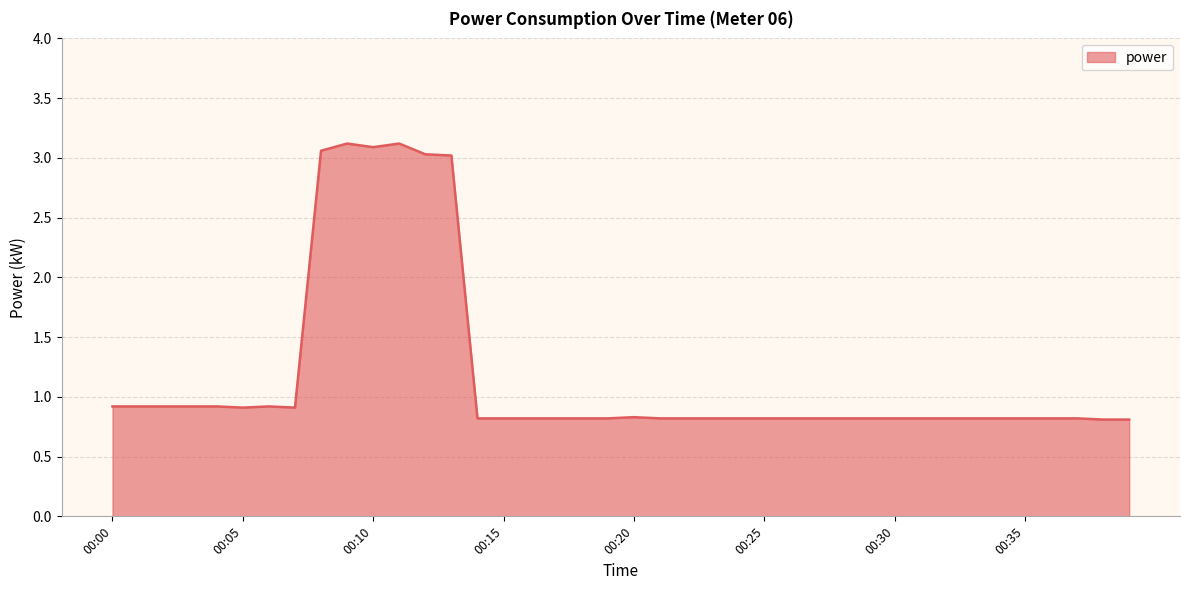

True or false: the data has more than 1 interior local peaks.

True